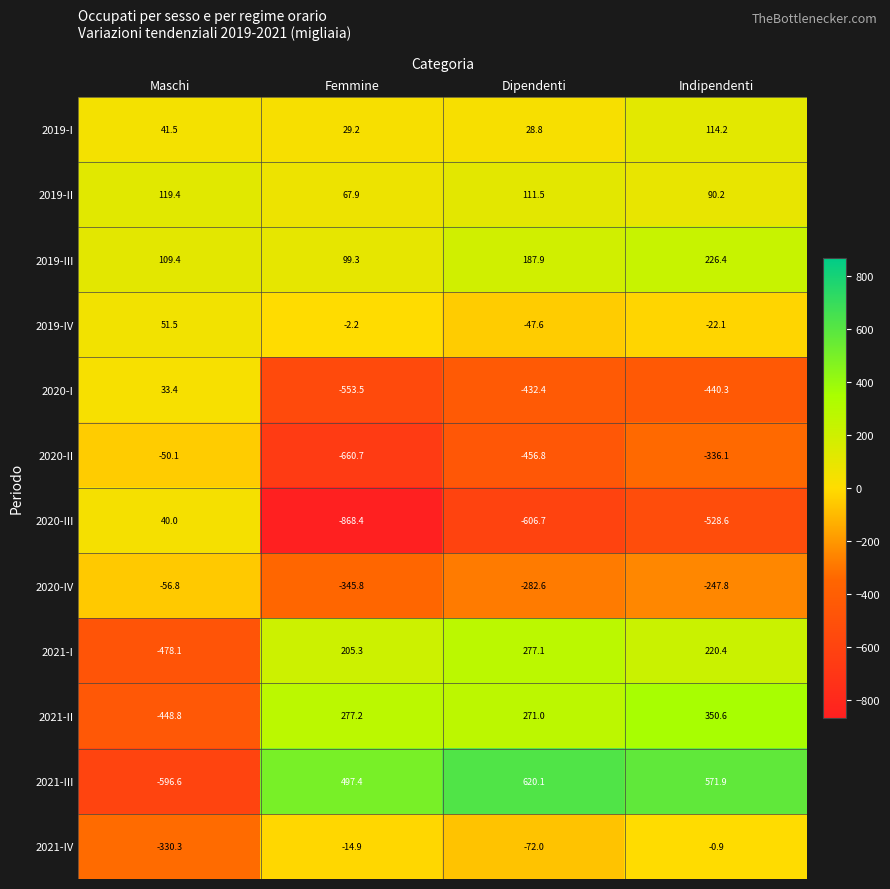

What is the difference between the second highest and minimum values in the 2019-IV series?

45.4